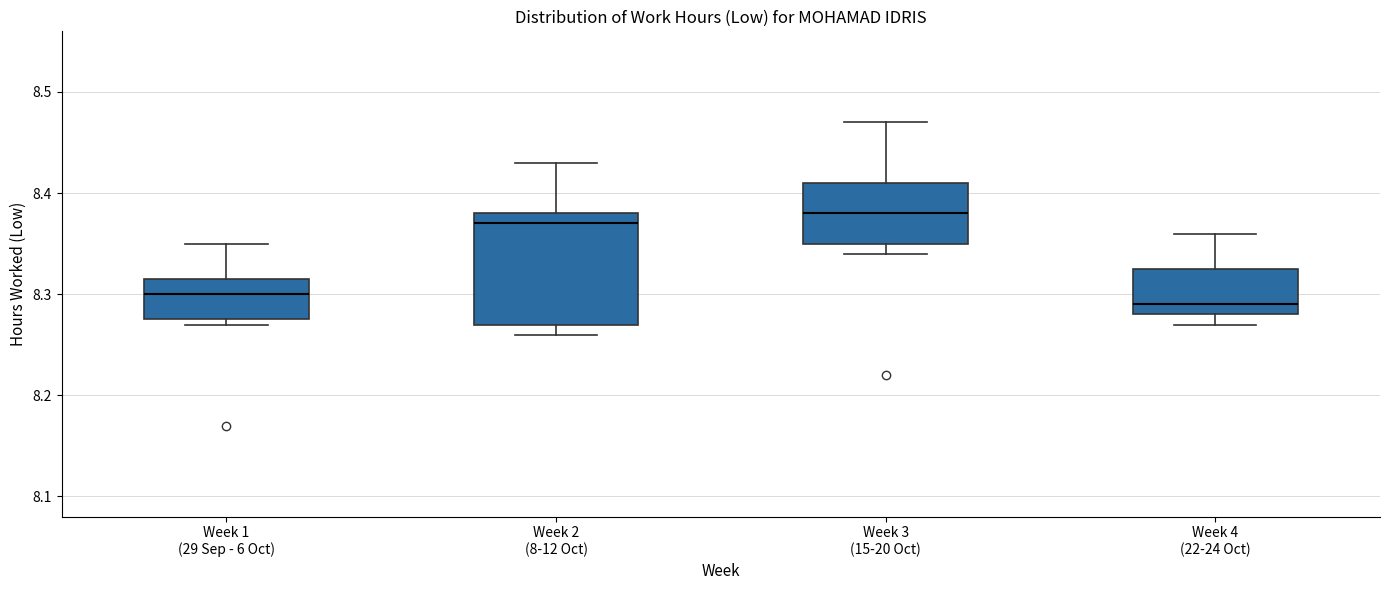

Comparing the boxes themselves (not the whiskers), which one is the tallest?

Week 2 (8-12 Oct)